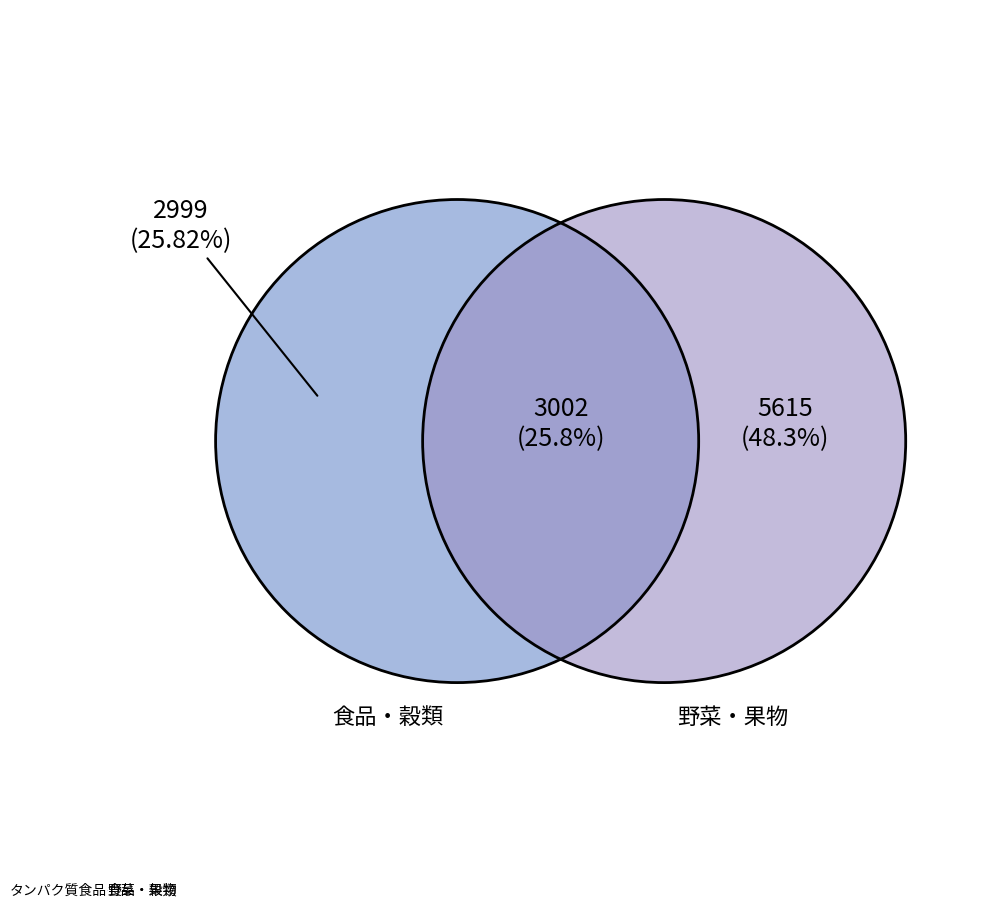

Approximately how many times larger is the value at タンパク質食品 compared to 食品・穀類?

1.0